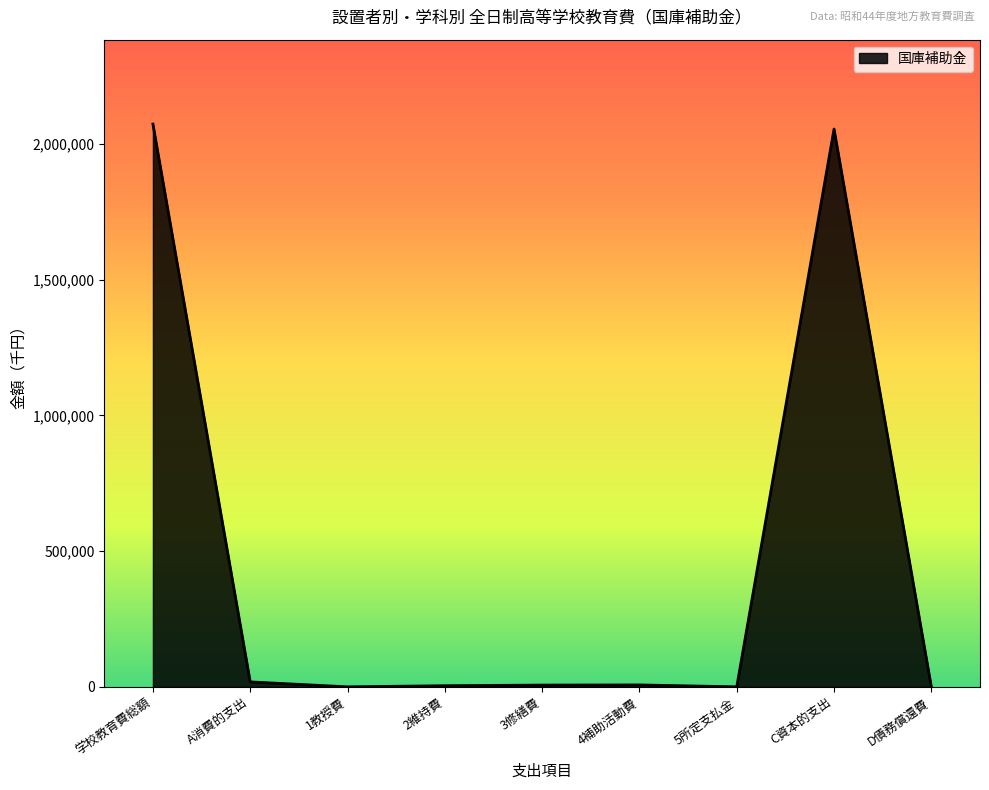

The chart shows a value of -1343590 at D債務償還費. True or false?

False